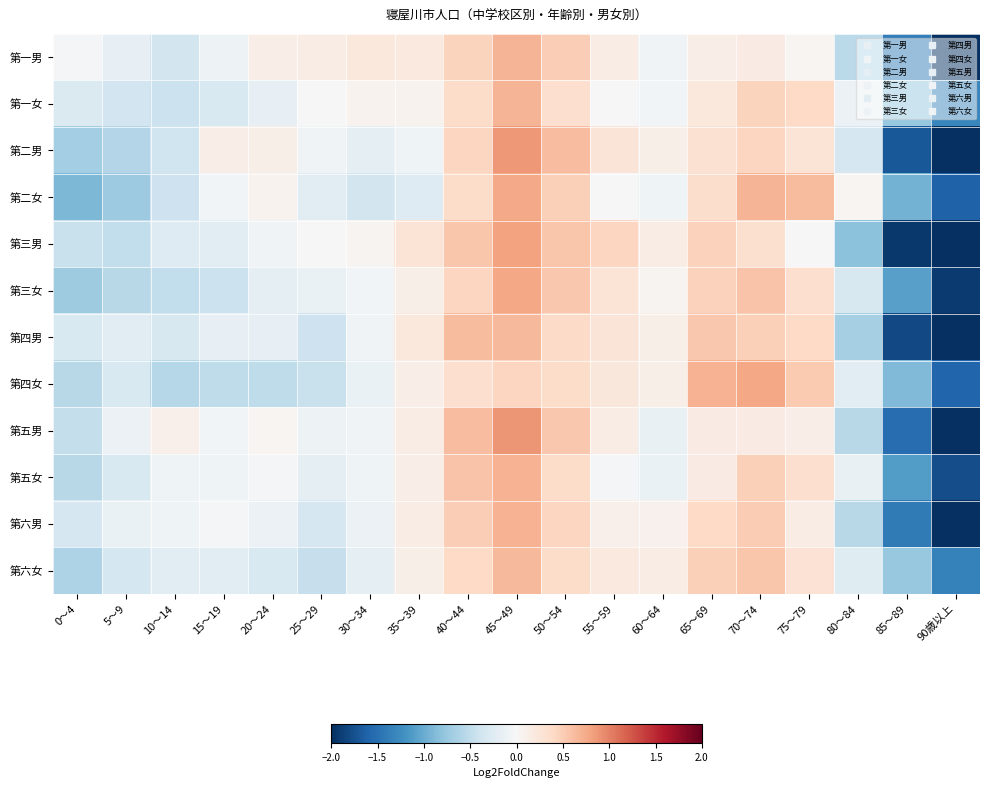

Count the number of categories in the chart.

19